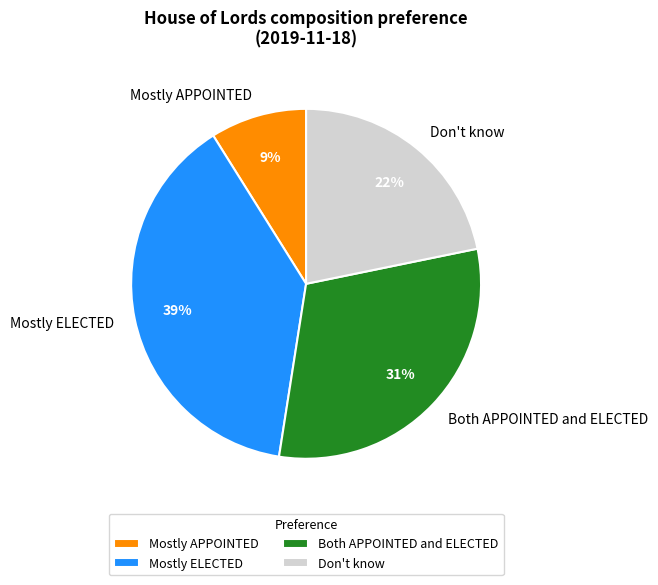

Which has a higher value, Mostly ELECTED or Don't know?

Mostly ELECTED